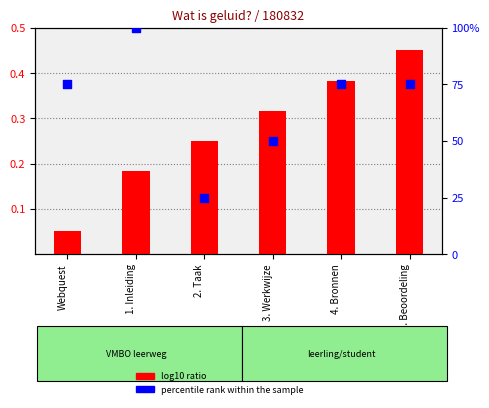

Is the value of log10 ratio at 4. Bronnen greater than the value of percentile rank within the sample at 4. Bronnen?

No